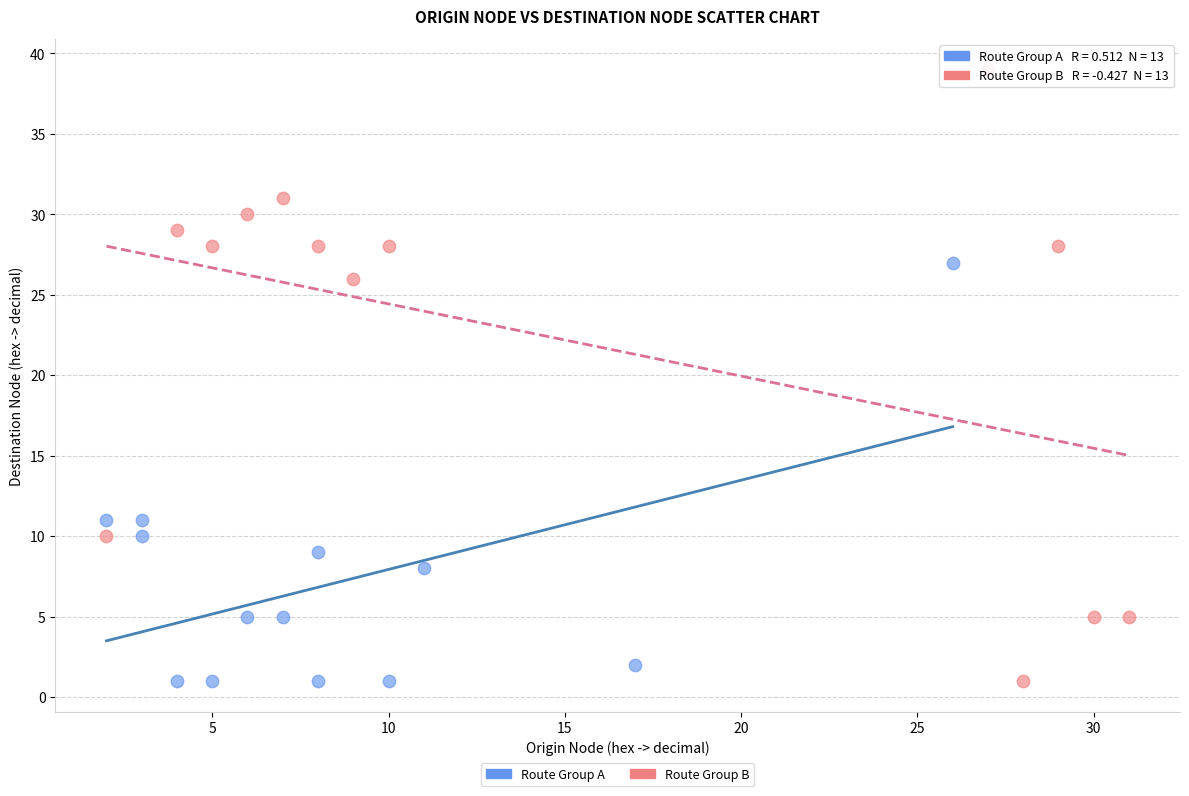

What are all the series names shown in the legend?

Route Group A, Route Group B